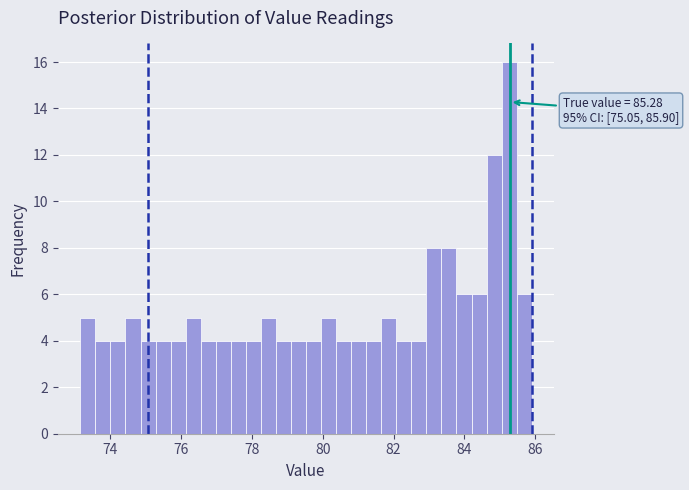

Read against the x-axis, roughly where is the centre of the tallest bar?

85.2